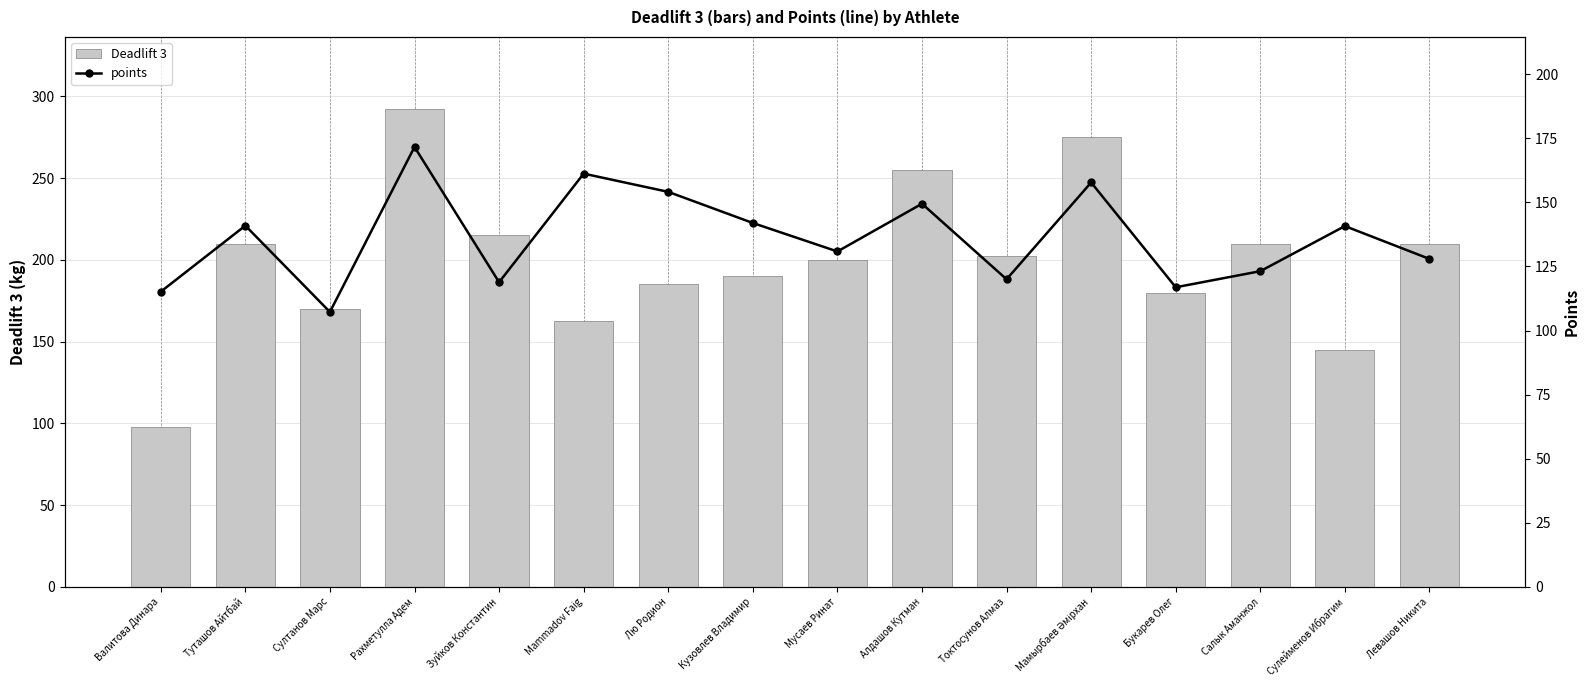

Which label corresponds to the smallest value in the chart?

Валитова Динара